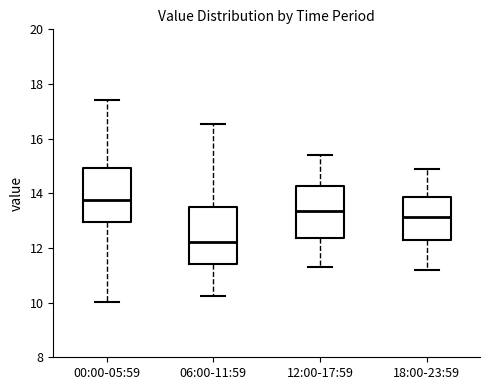

Reading left to right, read every box against the y-axis: the position of its median line, the range the box covers, and the ends of its whiskers. The values are not printed on the chart, so give them approximately, as read against the axis.

00:00-05:59: median 13.8, box 13.0 to 15.0, whiskers 10.0 to 17.4
06:00-11:59: median 12.2, box 11.4 to 13.6, whiskers 10.2 to 16.6
12:00-17:59: median 13.4, box 12.4 to 14.2, whiskers 11.4 to 15.4
18:00-23:59: median 13.2, box 12.2 to 13.8, whiskers 11.2 to 15.0